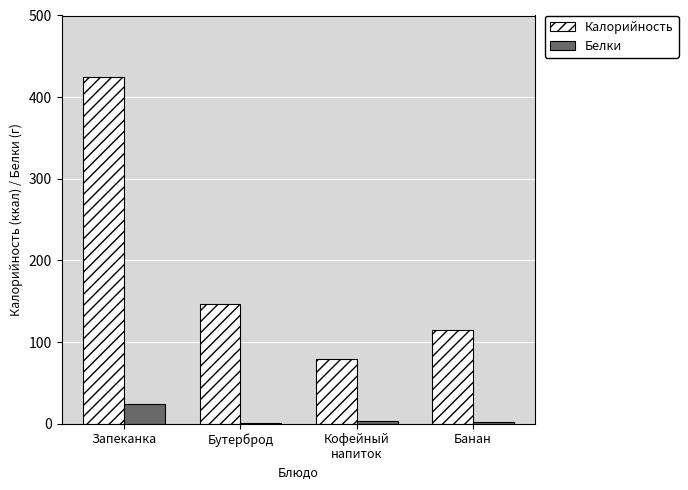

At which label is Калорийность closest to 252?

Бутерброд